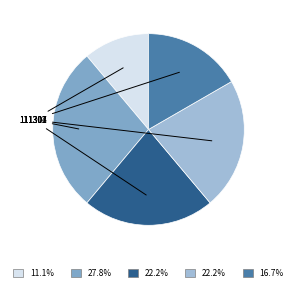

Is there a majority slice in this chart?

No